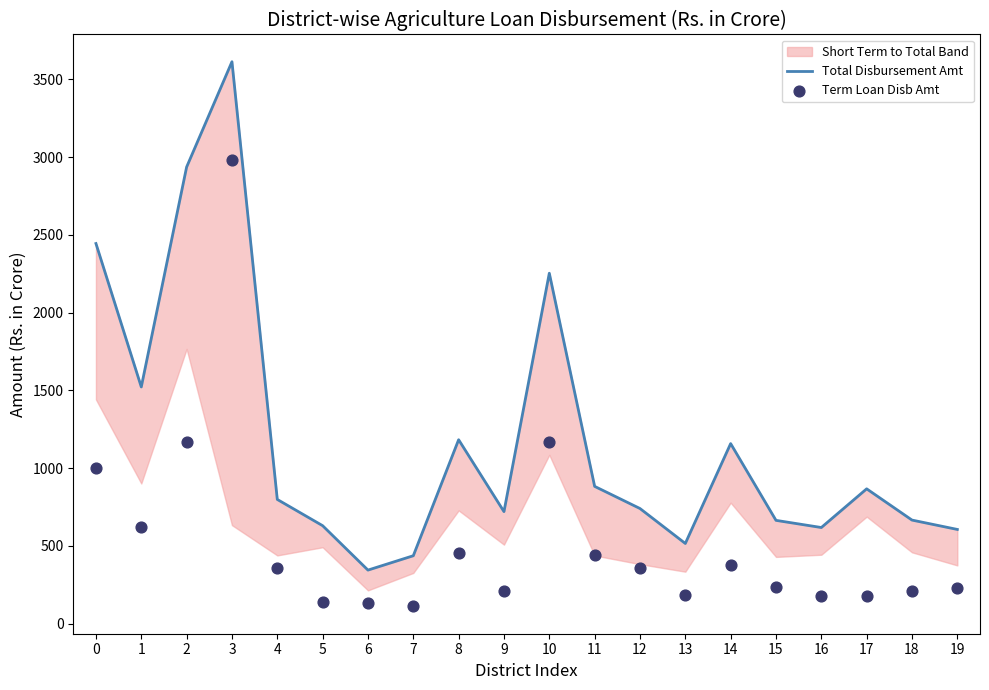

Which series has the largest total across all categories?

Total Disbursement Amt